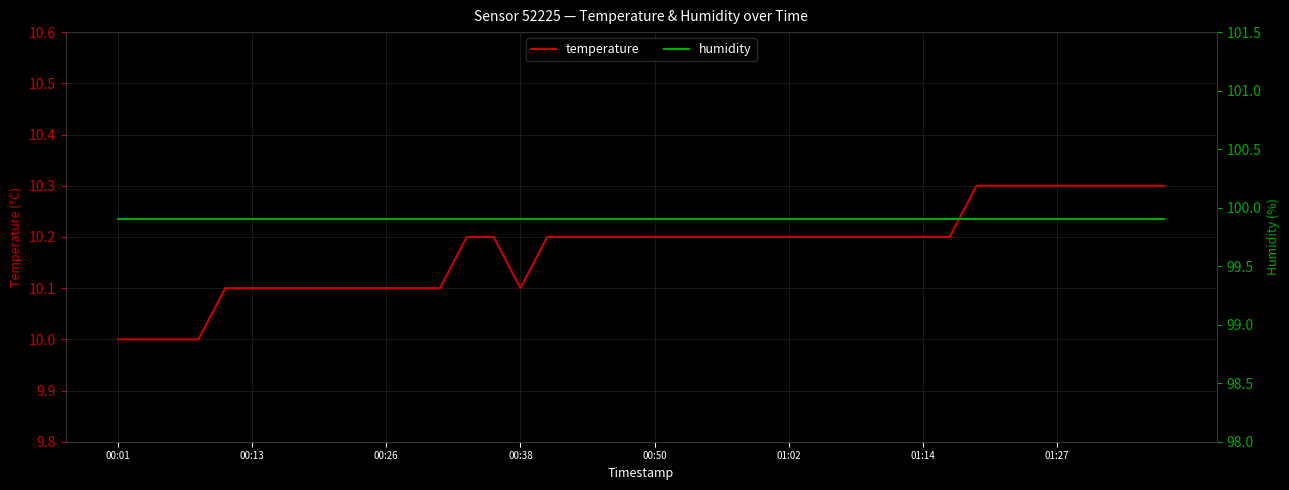

True or false: temperature has more than 2 points higher than both neighbors.

False